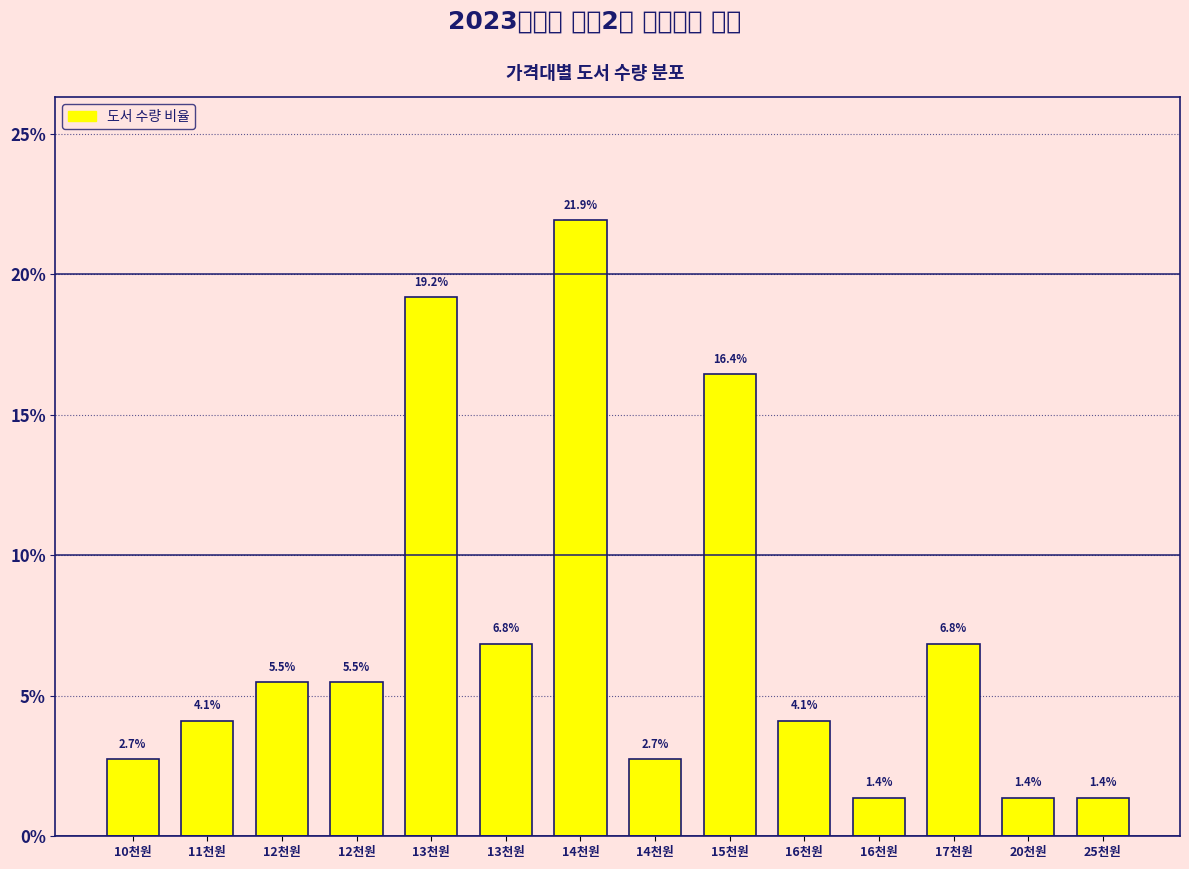

How many bars are there in total?

14